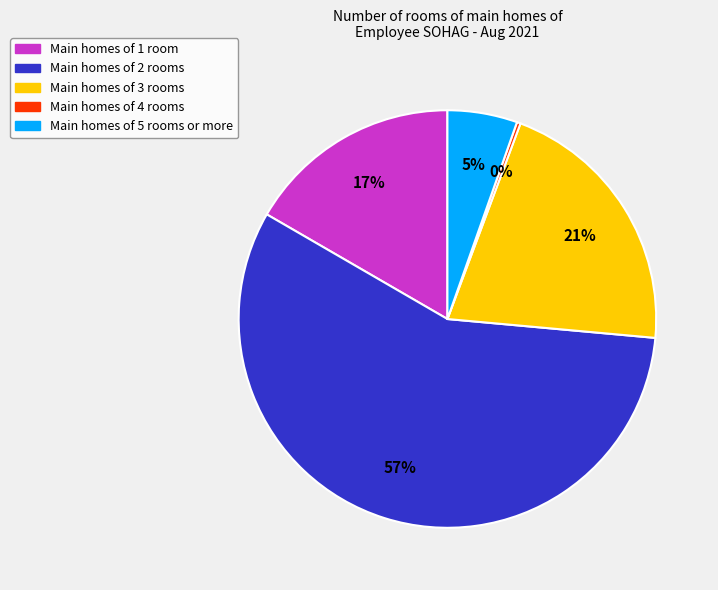

To the nearest percent, what is the average slice percentage?

20%